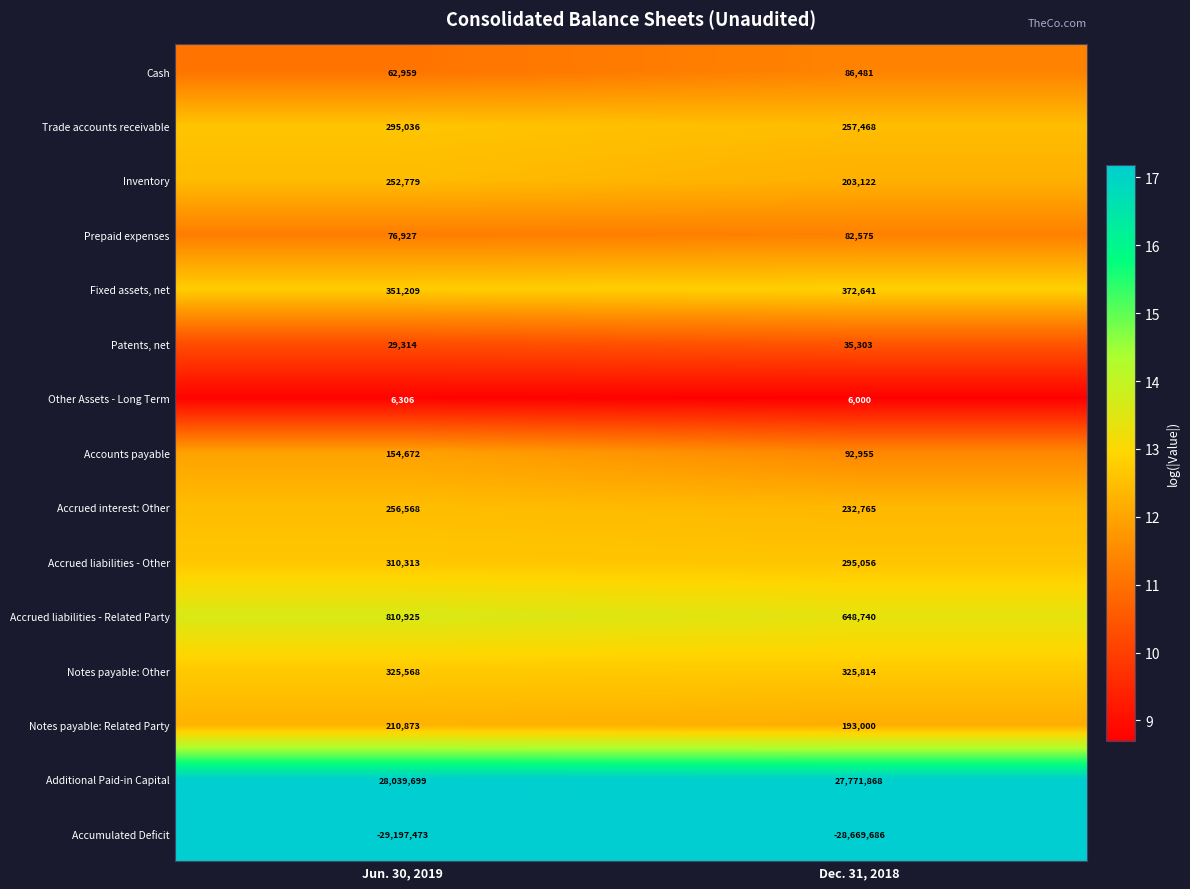

Rank the series by their maximum value, from lowest to highest.

Accumulated Deficit, Other Assets - Long Term, Patents, net, Prepaid expenses, Cash, Accounts payable, Notes payable: Related Party, Inventory, Accrued interest: Other, Trade accounts receivable, Accrued liabilities - Other, Notes payable: Other, Fixed assets, net, Accrued liabilities - Related Party, Additional Paid-in Capital